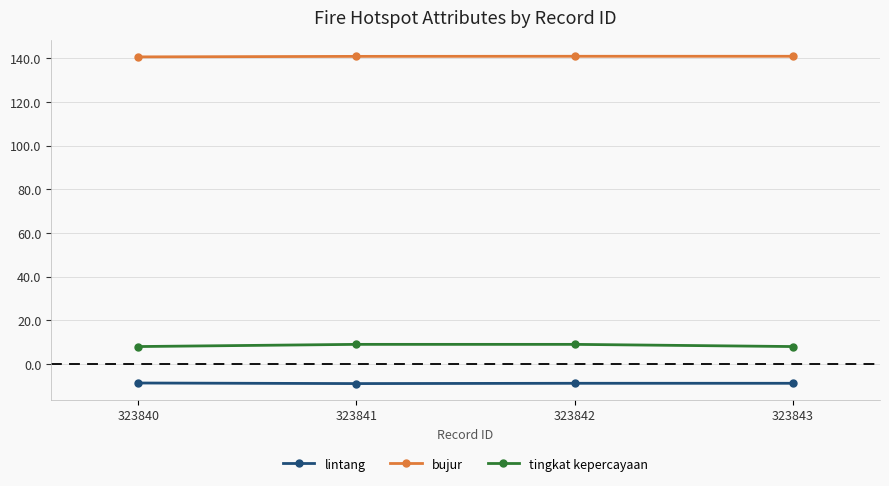

What is the approximate value of bujur at 323843?

140.8